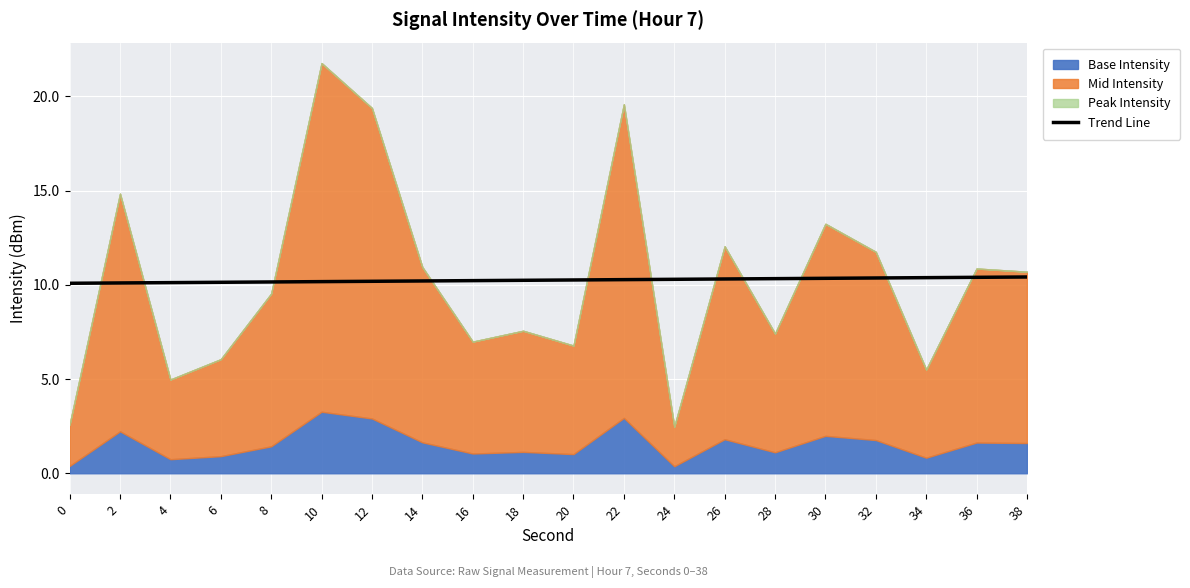

What is the ratio of the value at 32 to the value at 14?

1.0